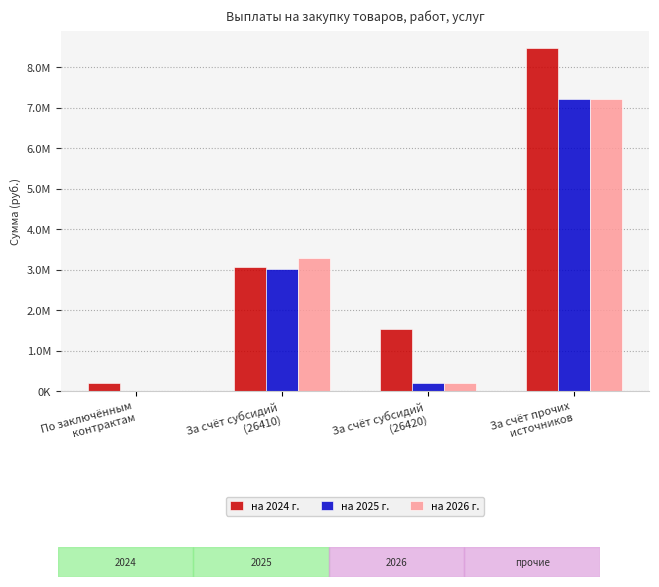

Are the bars horizontal?

No